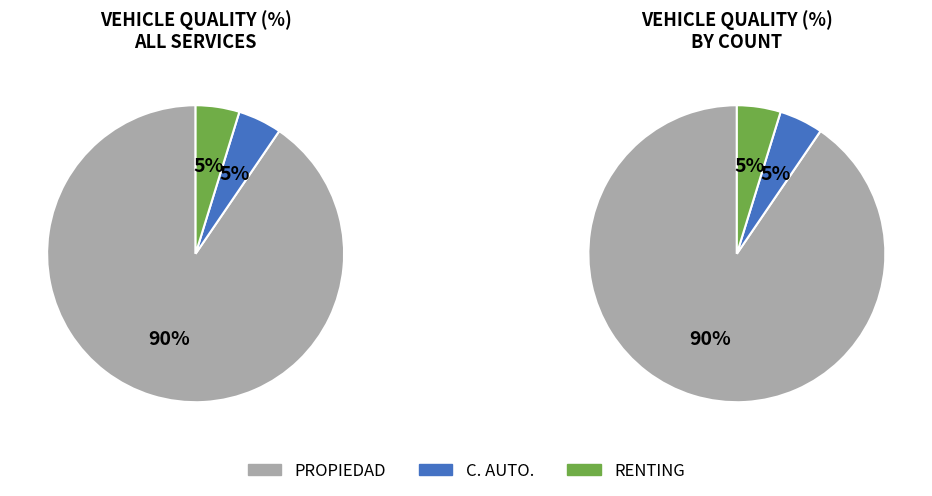

How many segments does this pie chart have?

3